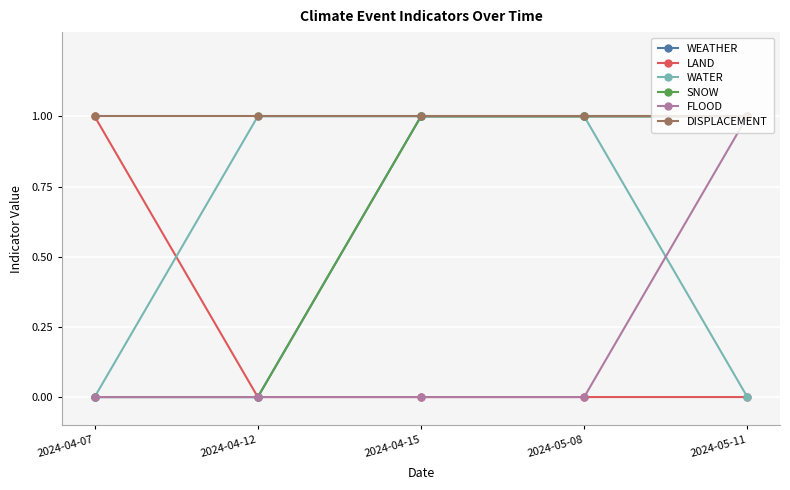

Does the chart have visible grid lines?

Yes